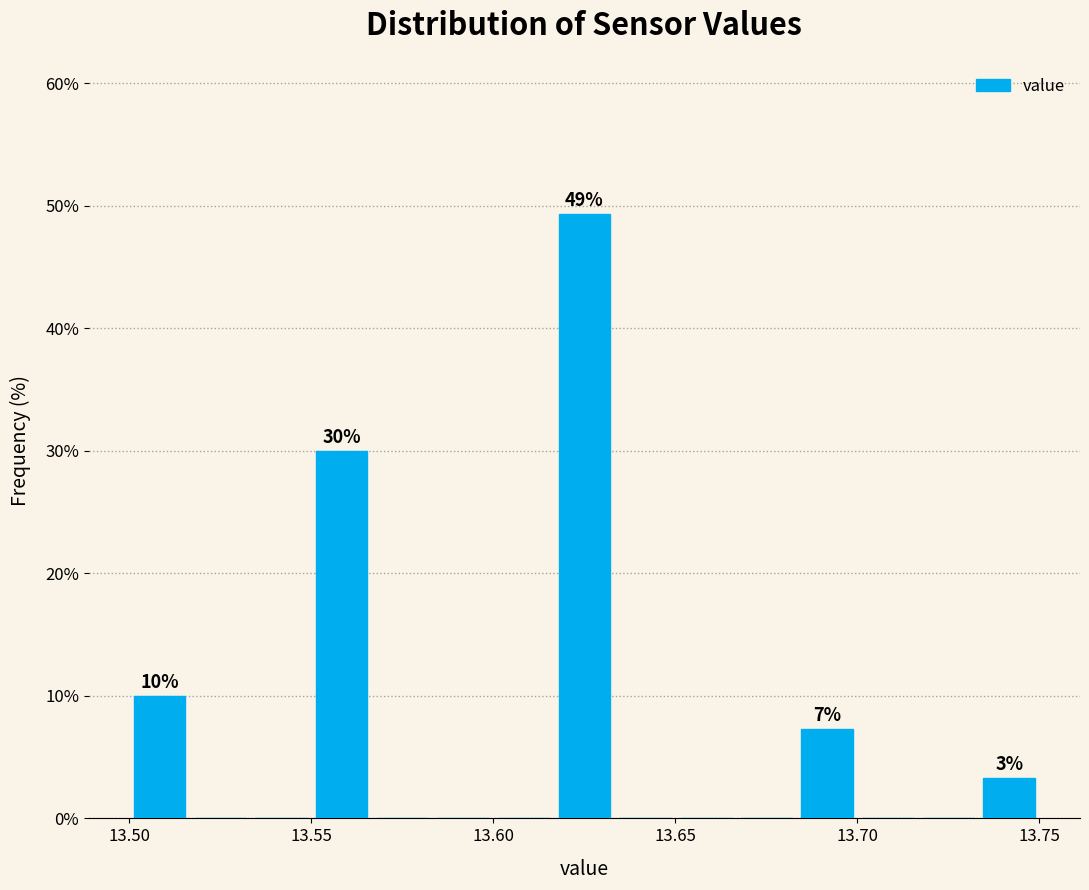

Around what value on the x-axis is the tallest bar? Give the approximate position of its centre, as read against the axis.

13.625